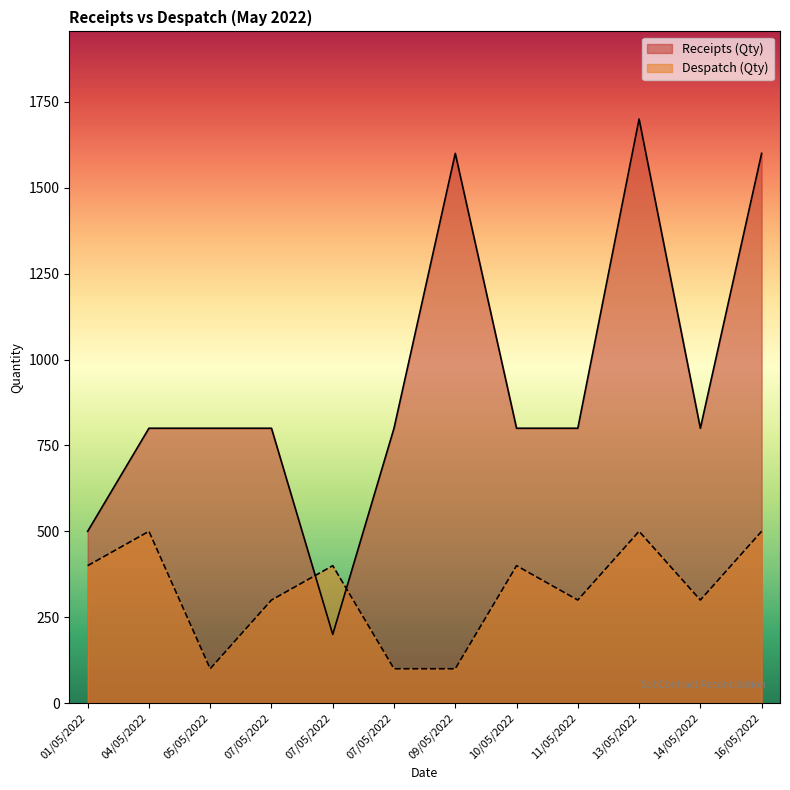

Is the value of Despatch (Qty) at 09/05/2022 greater than the value of Receipts (Qty) at 09/05/2022?

No